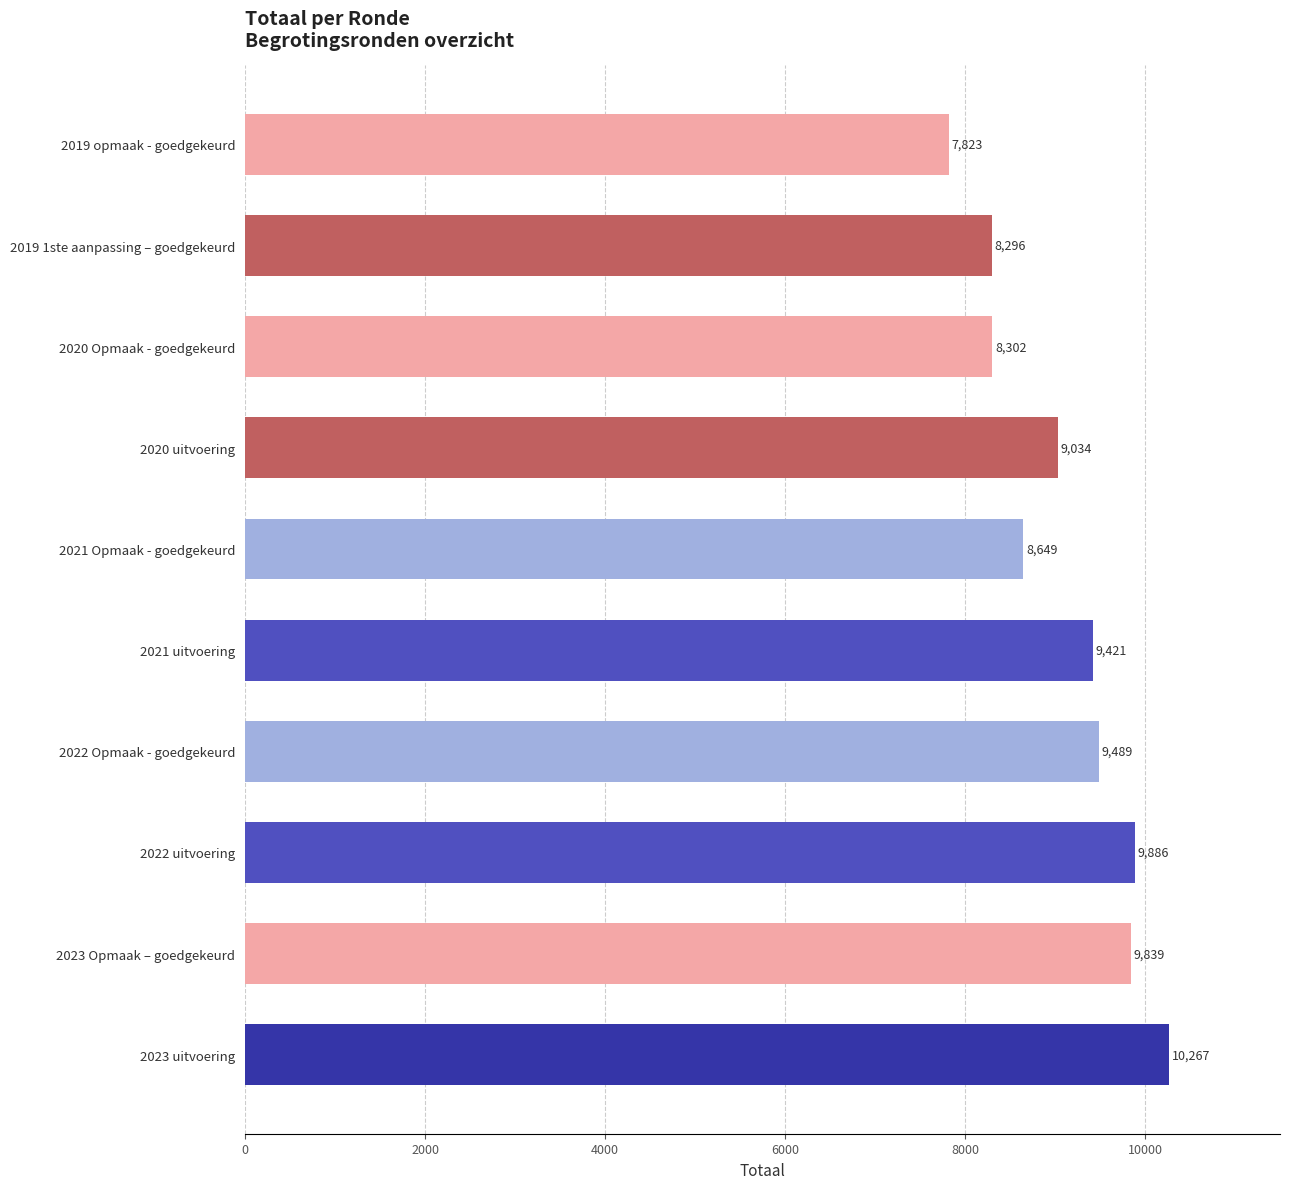

List the labels in order of value, smallest first.

2019 opmaak - goedgekeurd, 2019 1ste aanpassing – goedgekeurd, 2020 Opmaak - goedgekeurd, 2021 Opmaak - goedgekeurd, 2020 uitvoering, 2021 uitvoering, 2022 Opmaak - goedgekeurd, 2023 Opmaak – goedgekeurd, 2022 uitvoering, 2023 uitvoering